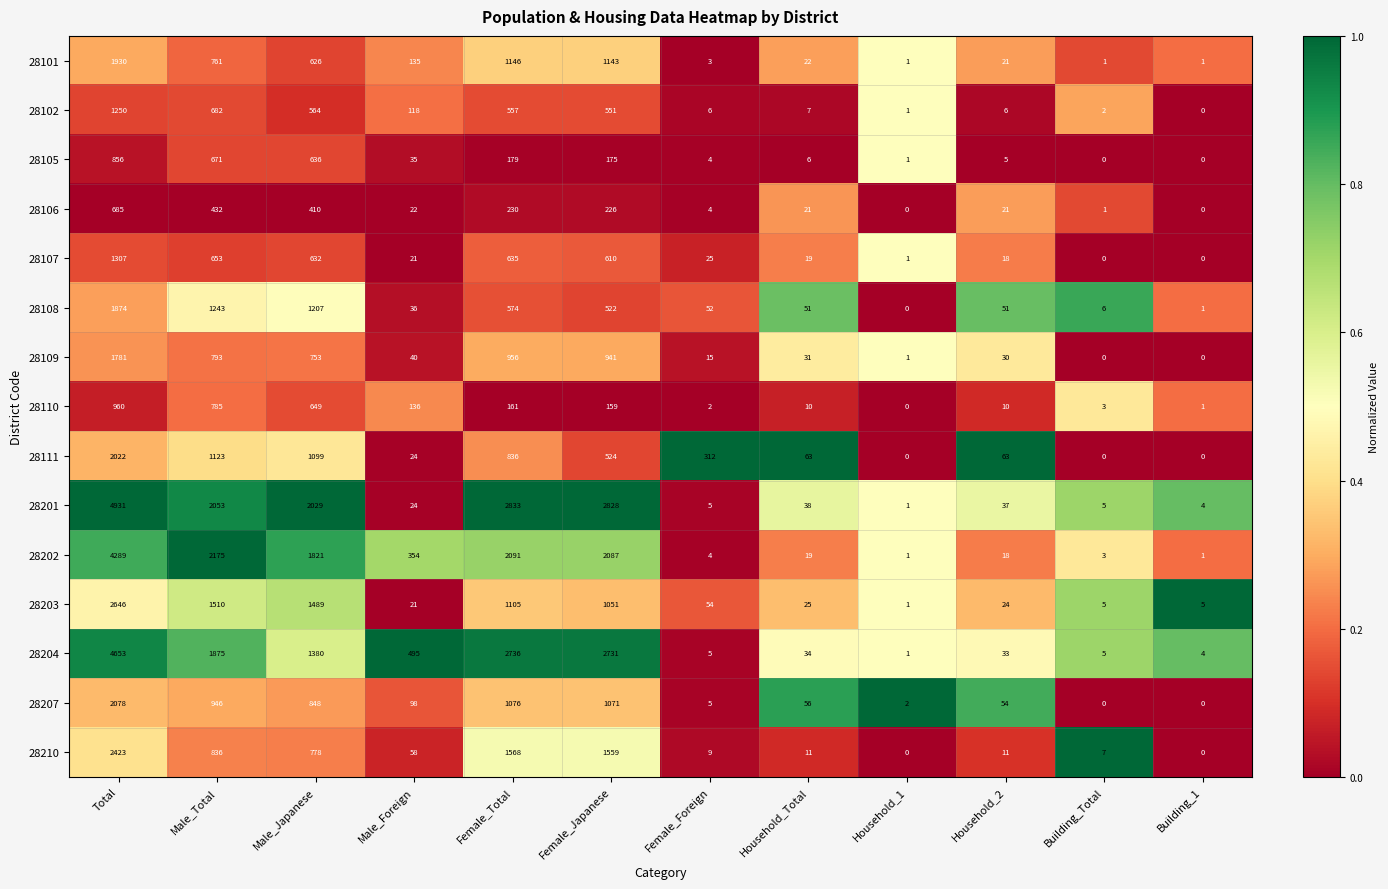

Is it true that 28202 equals 2175 at Male_Total?

True